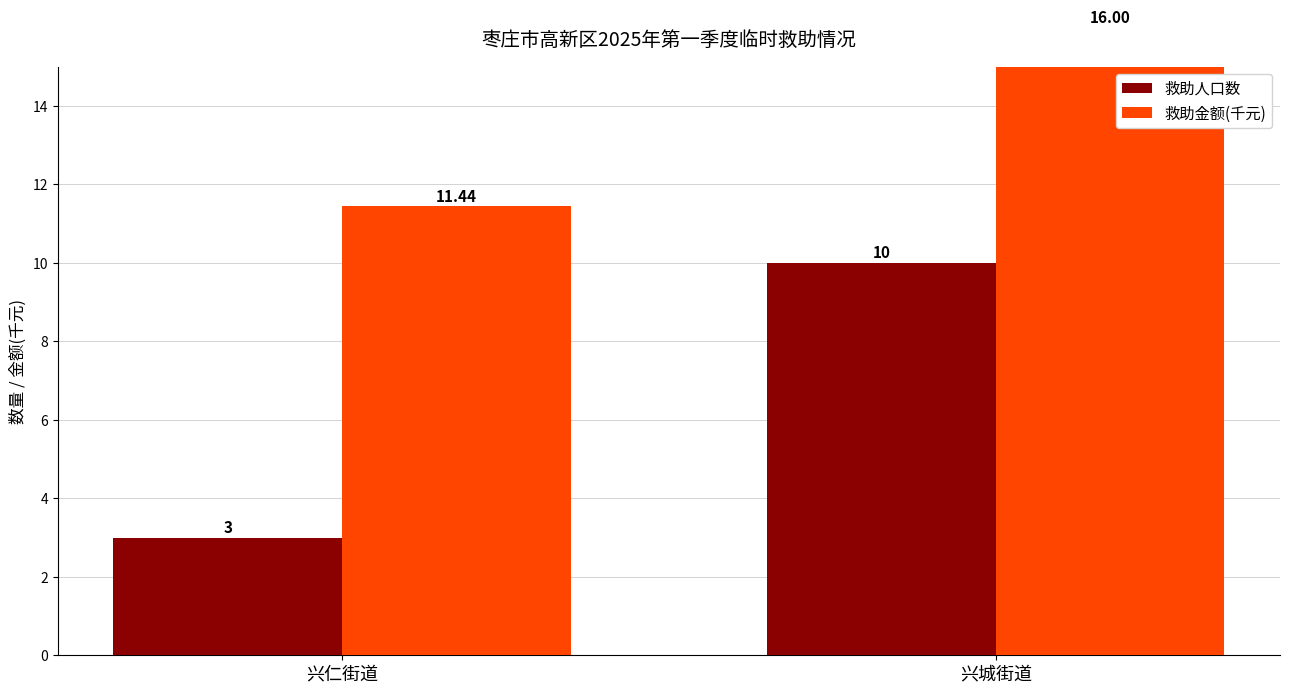

How many data points in 救助金额(千元) are less than 16?

1